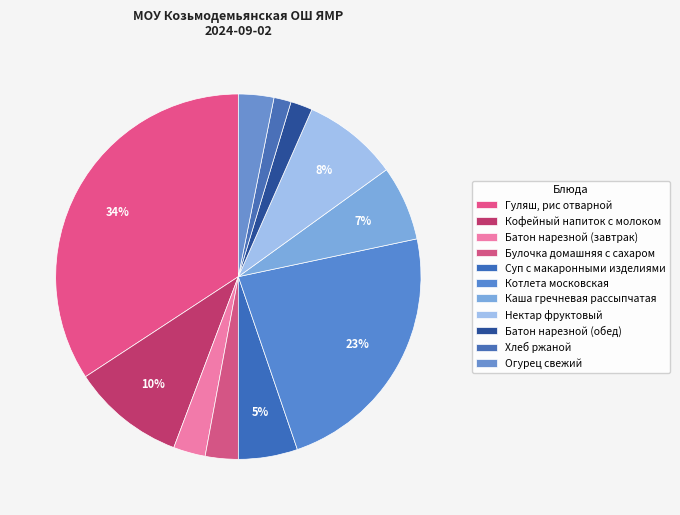

Combined, do Кофейный напиток с молоком and Батон нарезной (обед) account for over 50%?

No